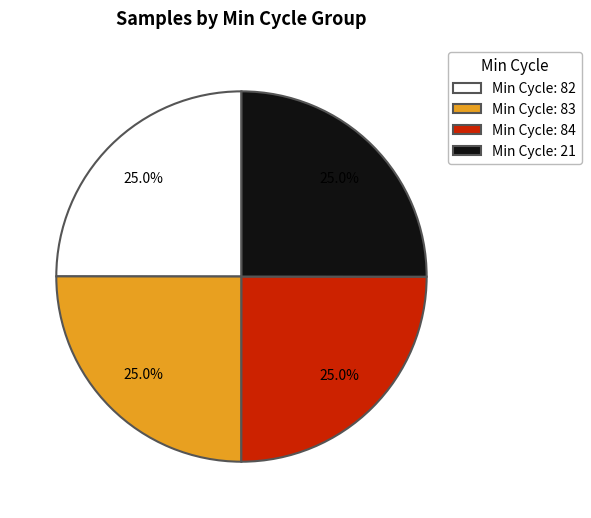

Combined, what portion of the pie is Min Cycle: 21 and Min Cycle: 82?

50.0%